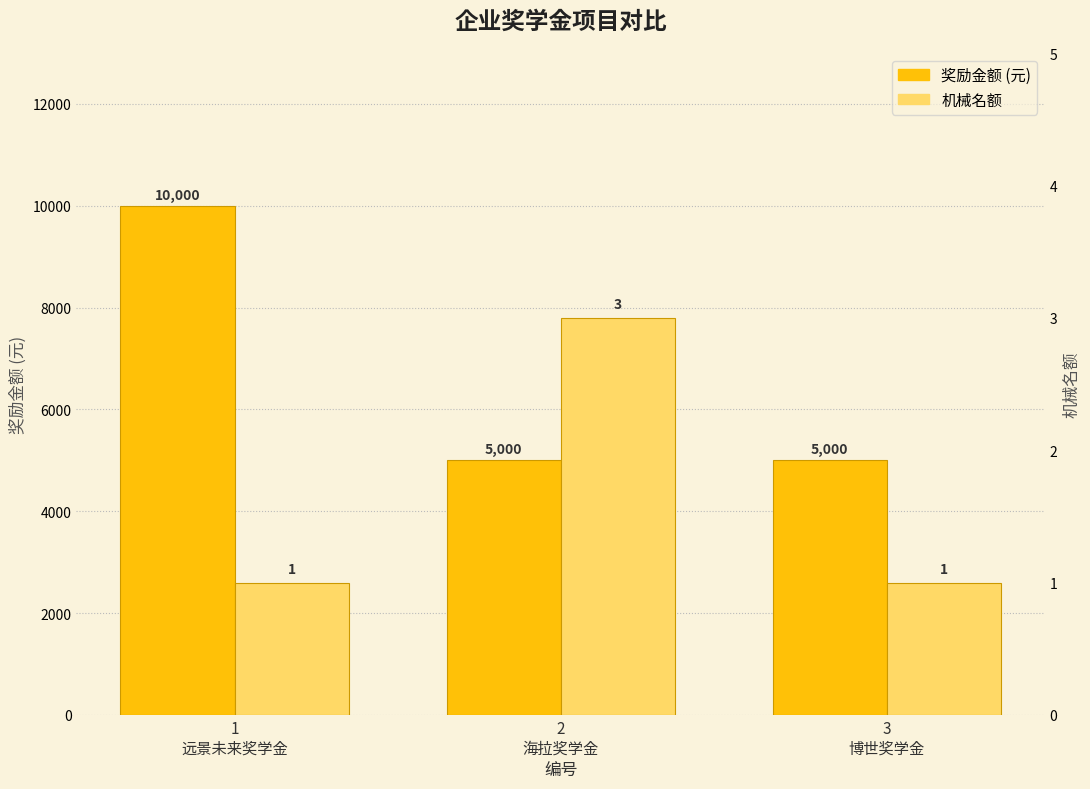

At which category is the sum across all series the highest?

1
远景未来奖学金